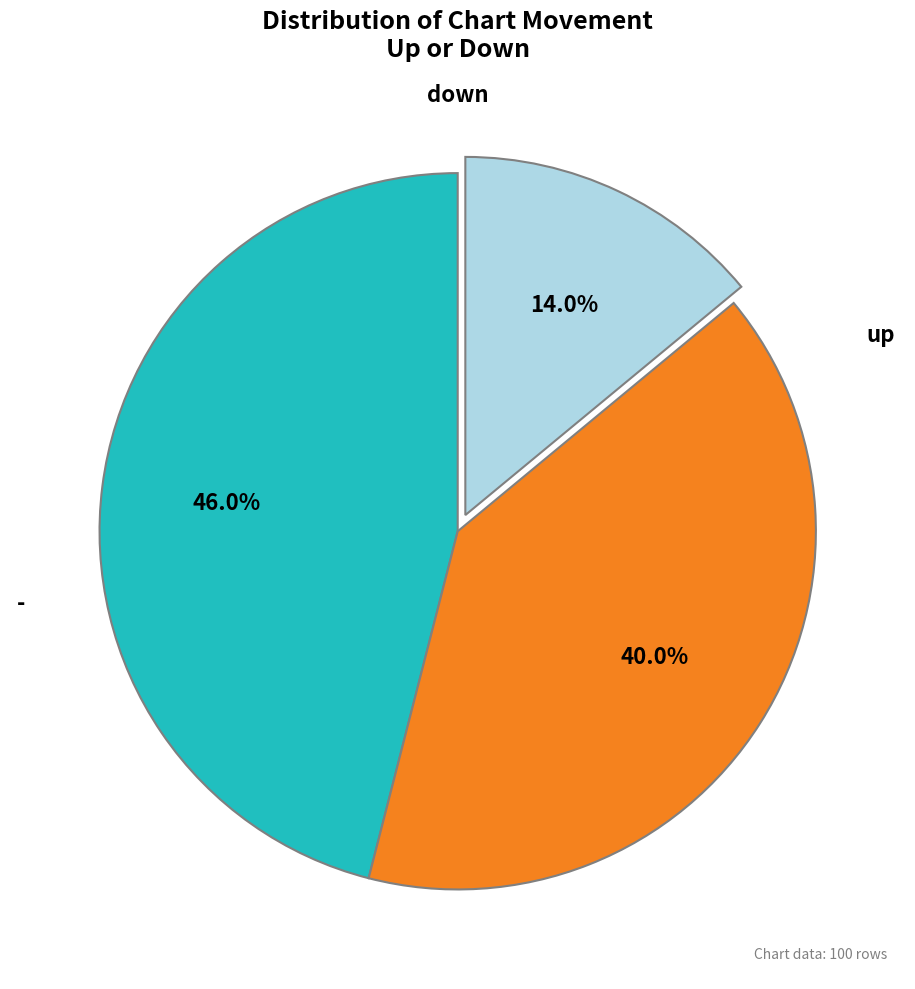

Is there a majority slice in this chart?

No